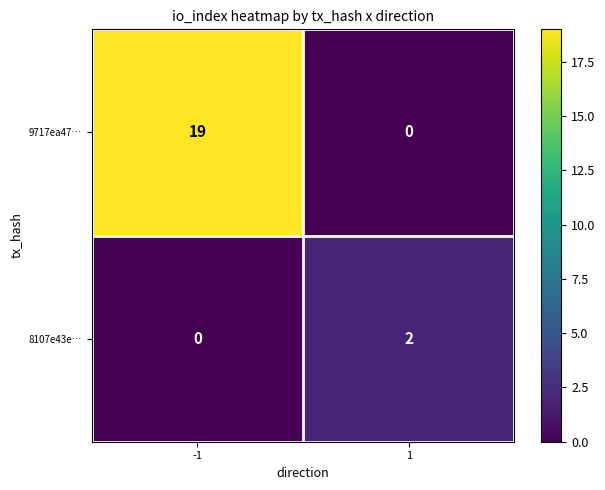

Read the 9717ea47… value at -1, to the nearest 5.

20